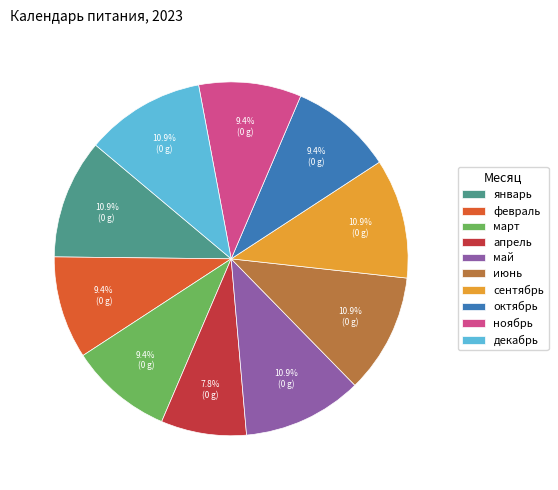

The ноябрь slice represents 9% of the pie. True or false?

True